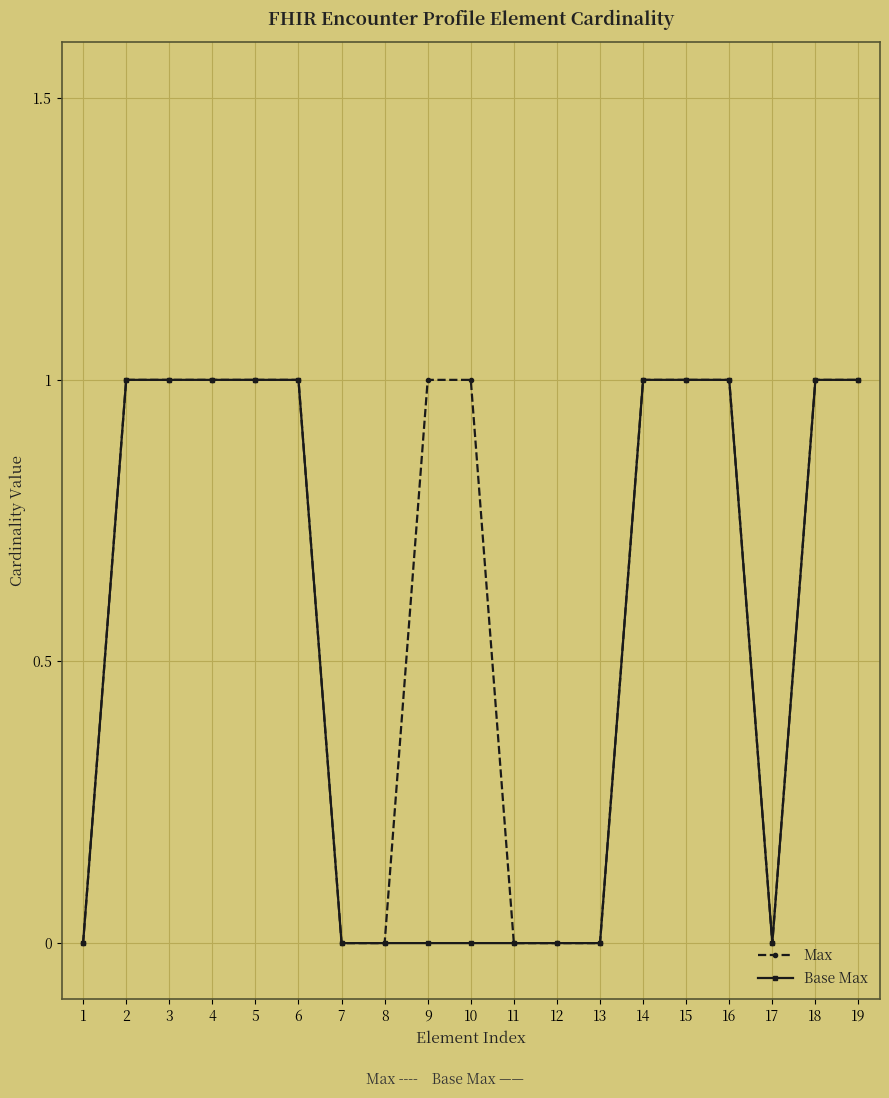

List the series in order of their overall mean, highest first.

Max, Base Max